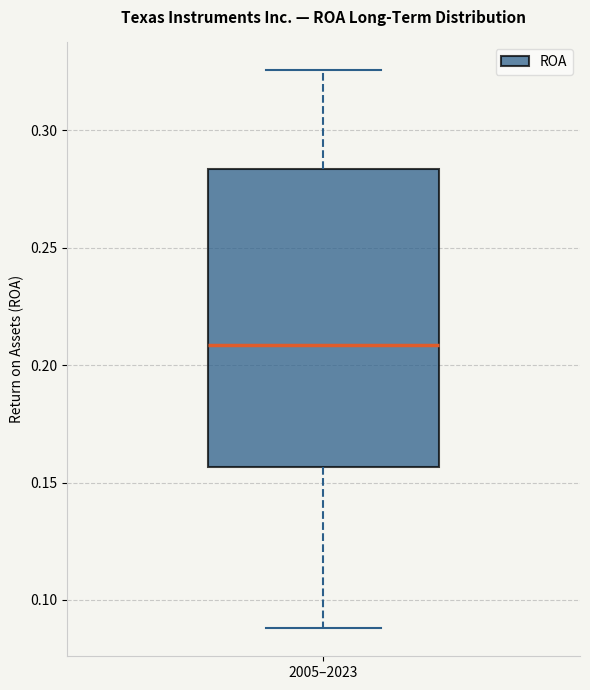

Read this box plot against the y-axis: the position of the median line, the range covered by the box, and the ends of both whiskers. The values are not printed on the chart, so give them approximately, as read against the axis.

median 0.210, box 0.155 to 0.285, whiskers 0.090 to 0.325